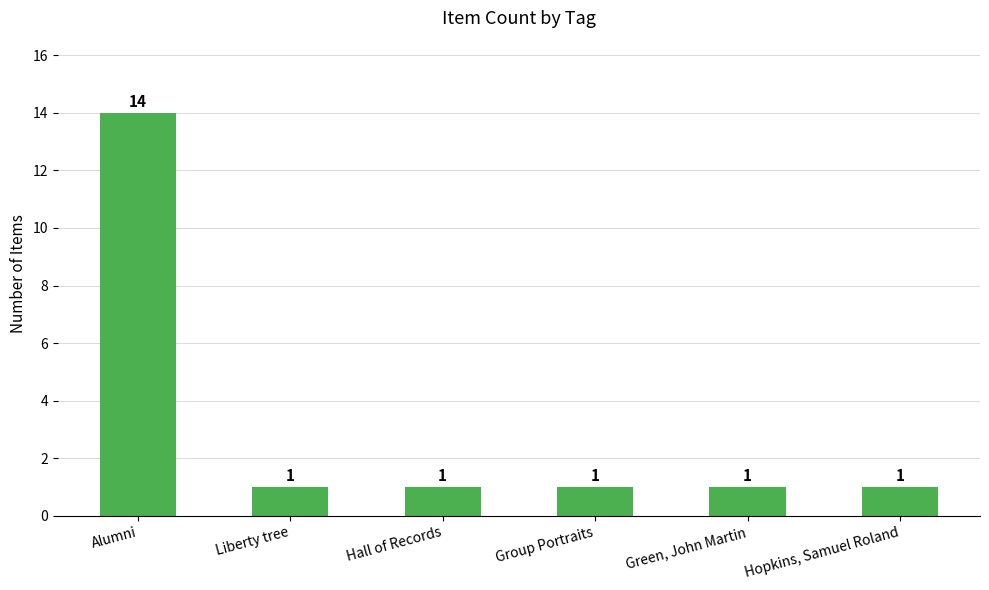

Reading right to left, what are all the values shown in this chart?

1	1	1	1	1	14